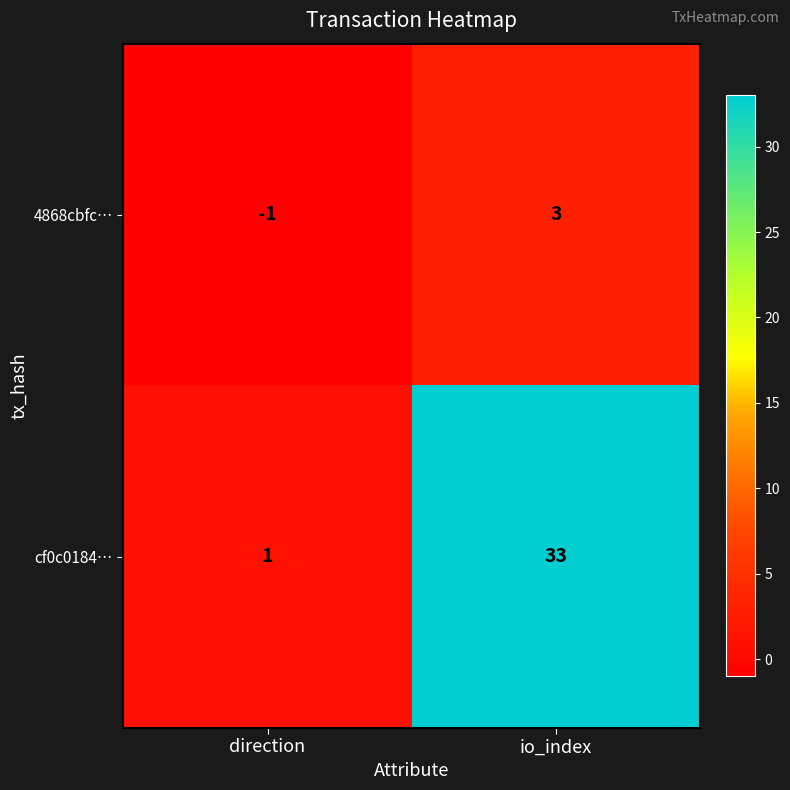

Reading right to left, extract all data points from this chart.

4868cbfc…: 3	-1
cf0c0184…: 33	1